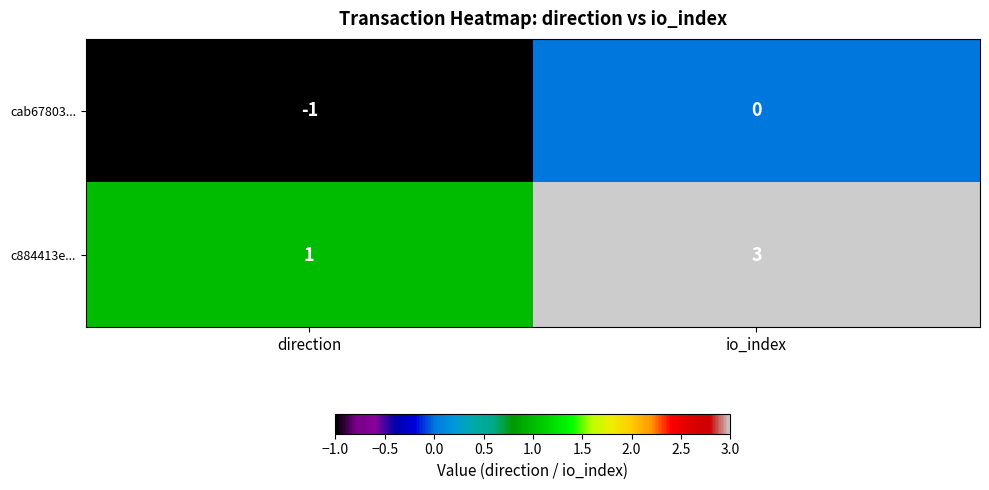

Is it true that c884413e... equals 1 at io_index?

False